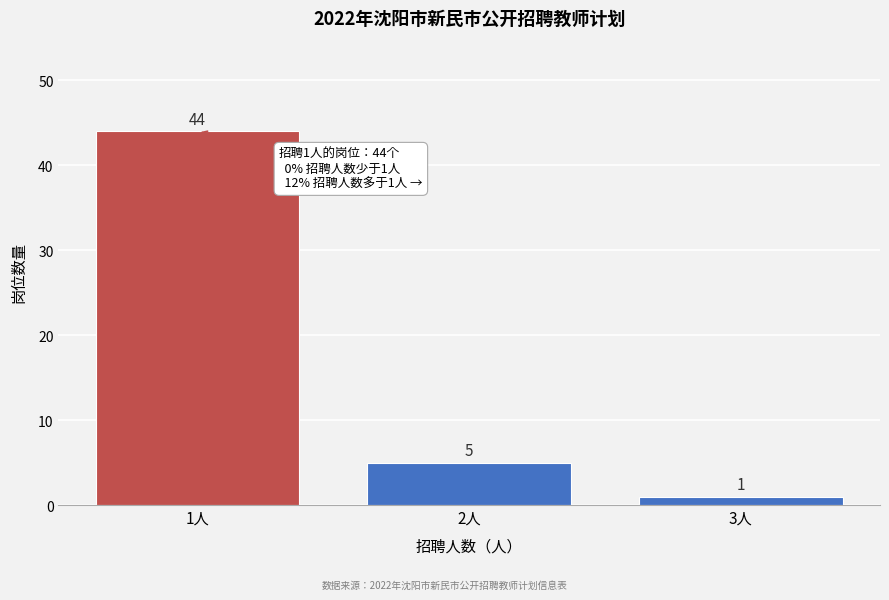

Reading right to left, extract all data points from this chart.

1	5	44